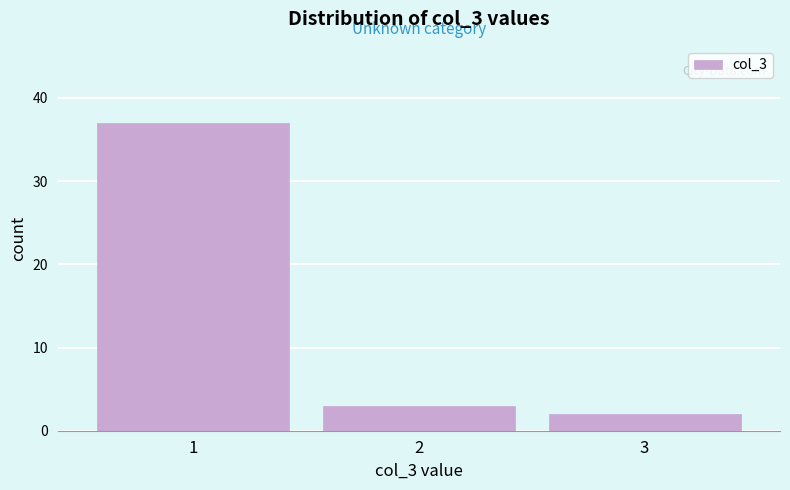

Reading left to right, what are all the values shown in this chart?

37	3	2